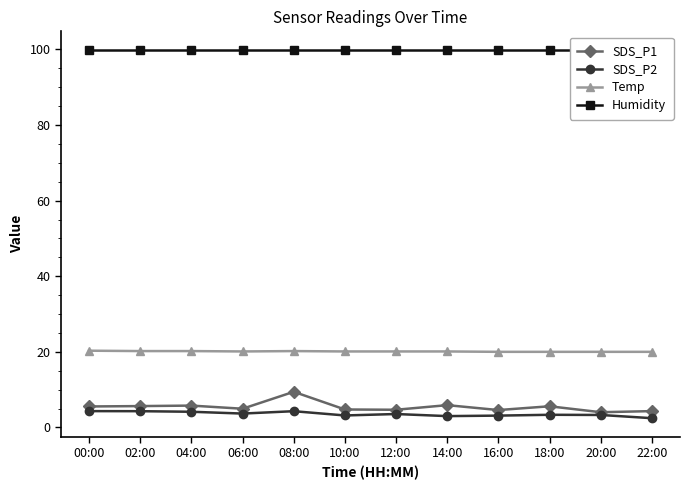

Rank the series at 12:00 from highest to lowest value.

Humidity, Temp, SDS_P1, SDS_P2